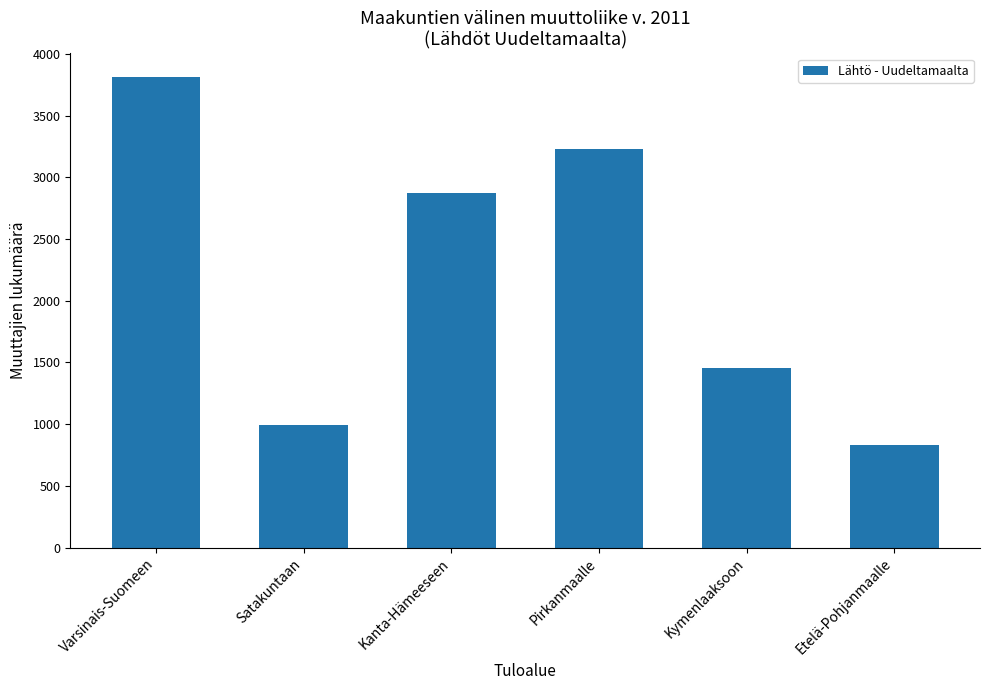

Between Kanta-Hämeeseen and Pirkanmaalle, which is larger?

Pirkanmaalle